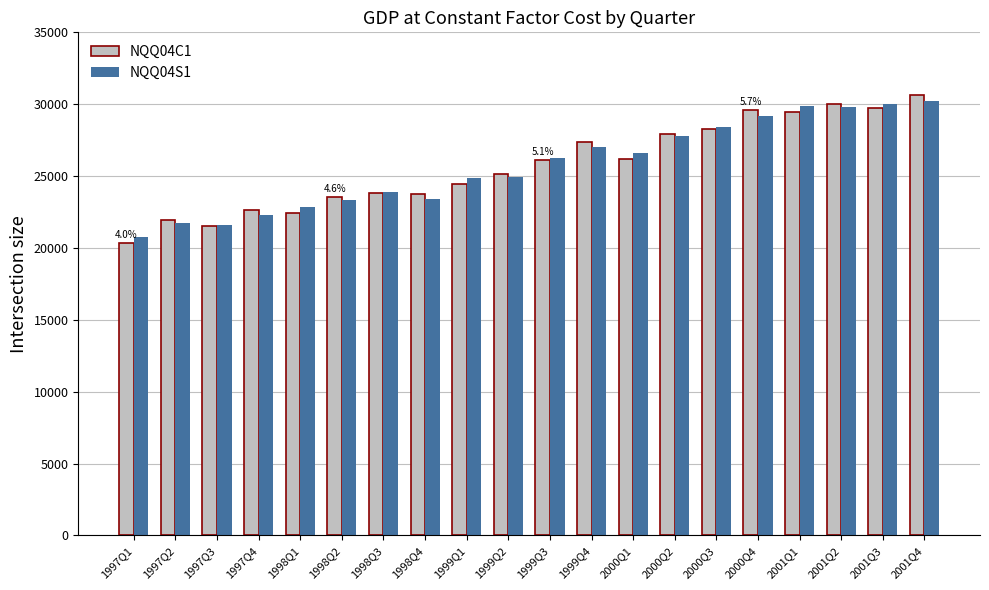

Rank the series by their maximum value, from highest to lowest.

NQQ04C1, NQQ04S1